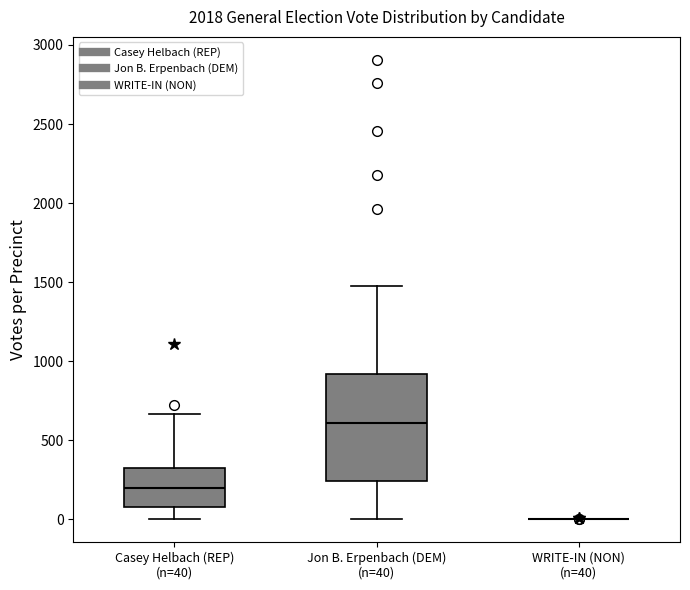

Which box is the tallest, from its lower edge to its upper edge?

Jon B. Erpenbach (DEM) (n=40)